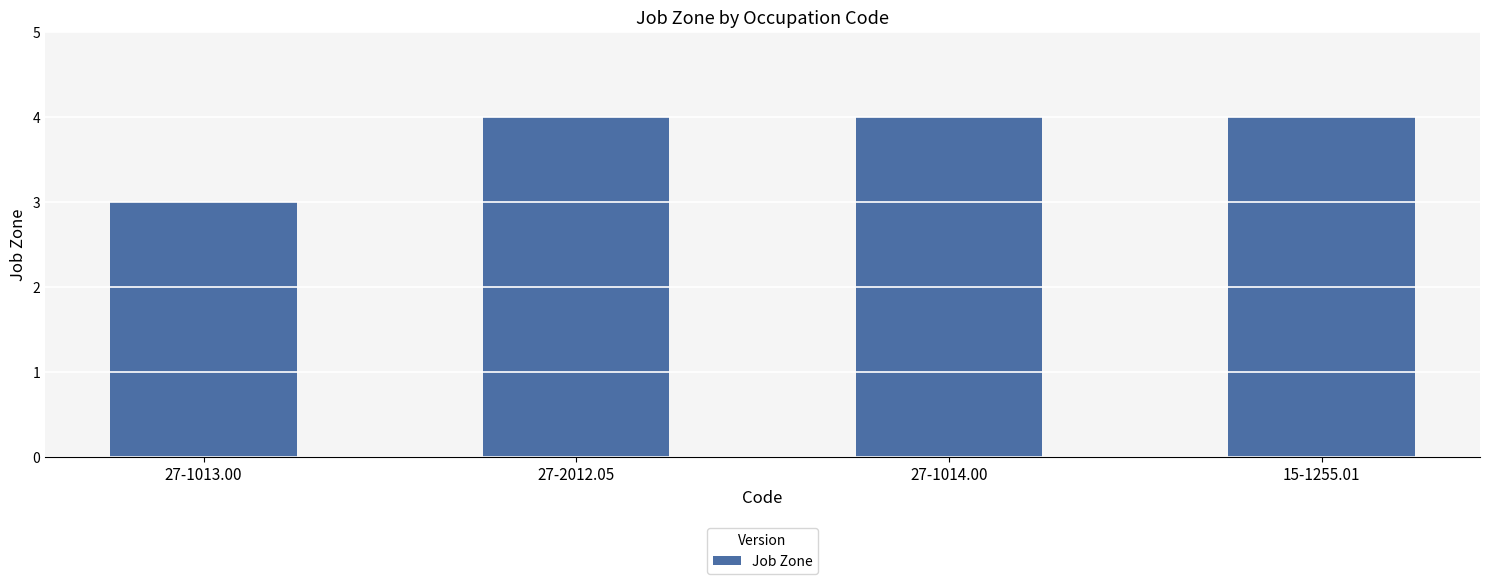

Are the bars horizontal?

No